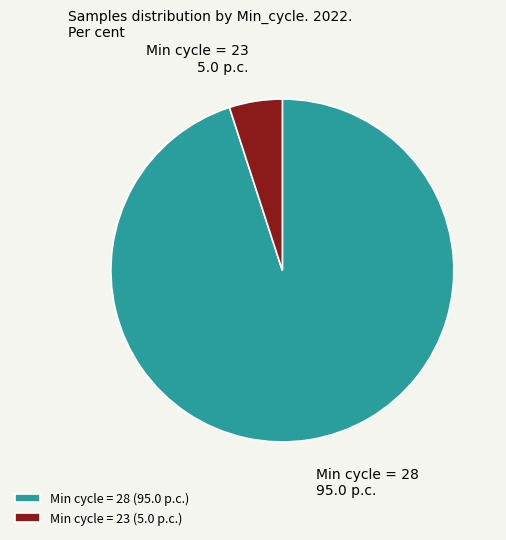

Is there a majority slice in this chart?

Yes